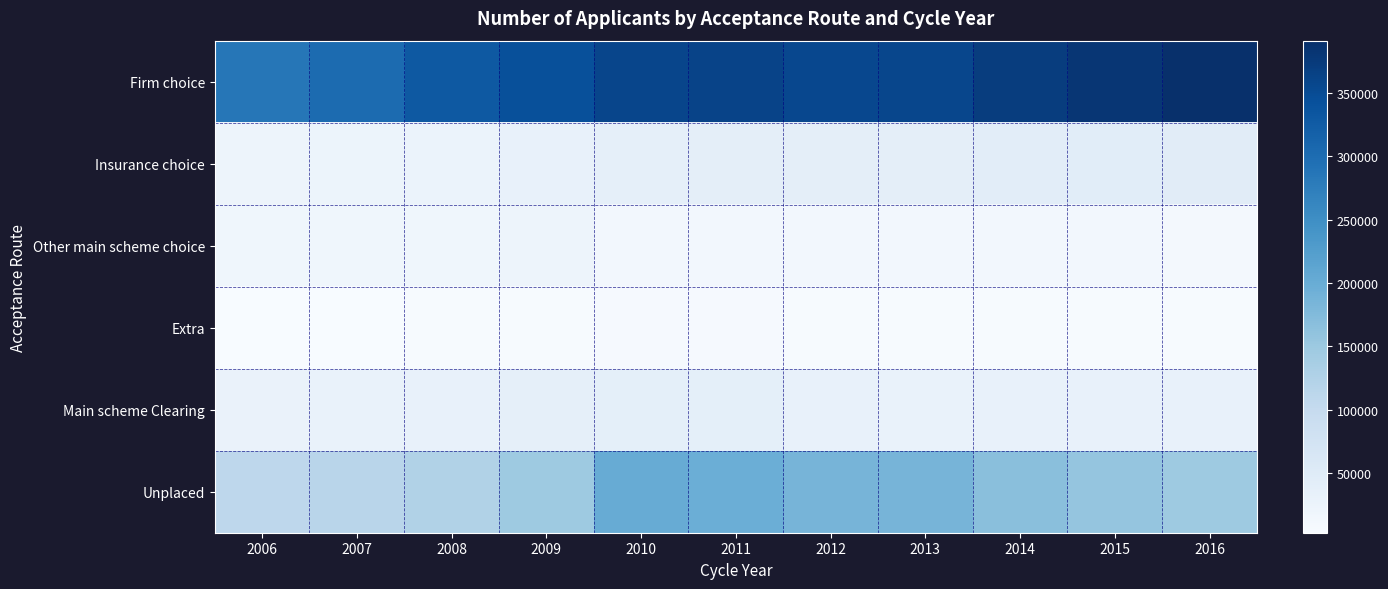

What is the total value across all series at 2011?

656060